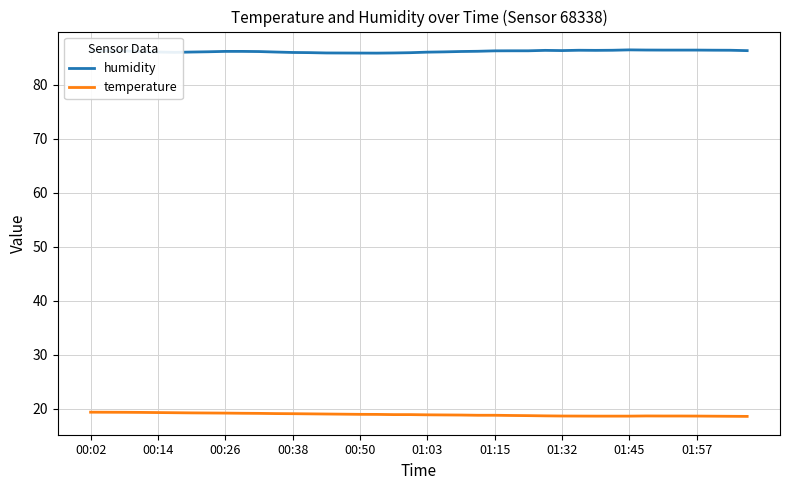

What is the maximum value for temperature?

19.4